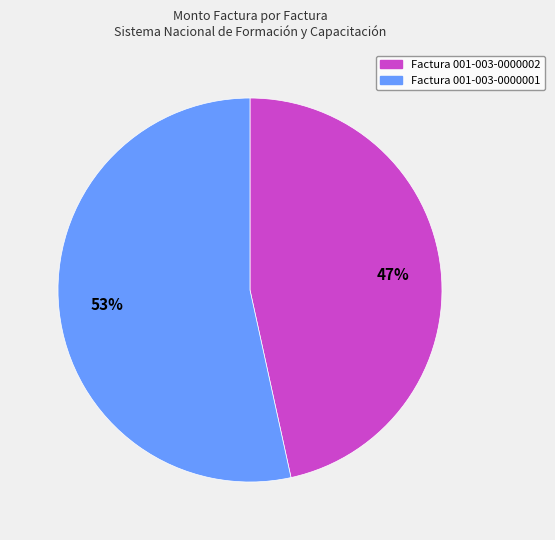

Is there any slice that represents more than half of the pie?

Yes